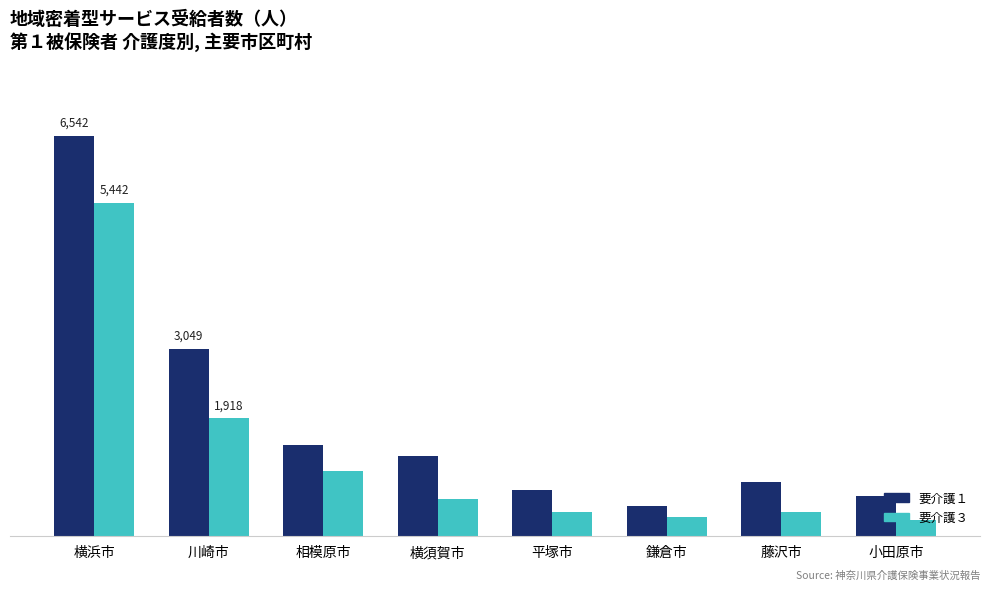

What position from the right is 相模原市?

6